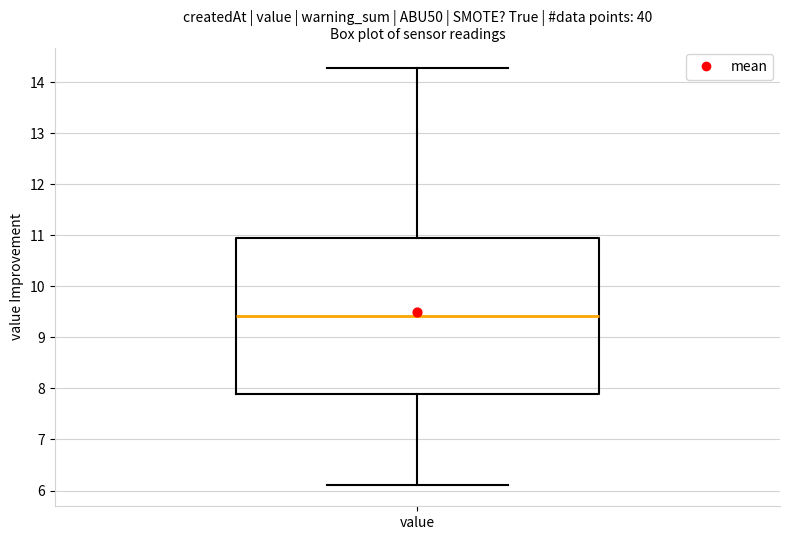

Where does the median line of the box for value sit on the y-axis? The values are not printed on the chart, so give them approximately, as read against the axis.

9.4